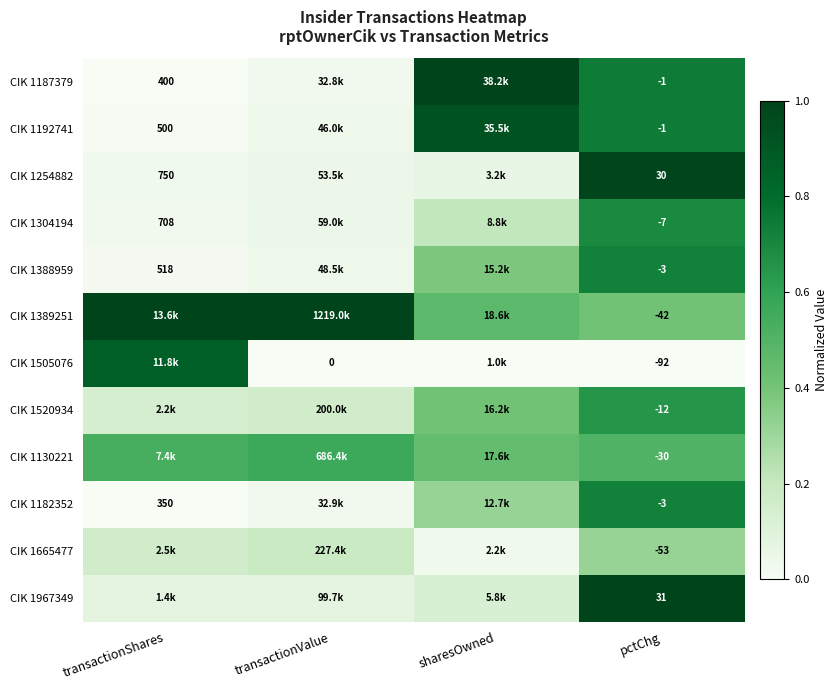

The CIK 1520934 series shows 0.2 at transactionValue. True or false?

True